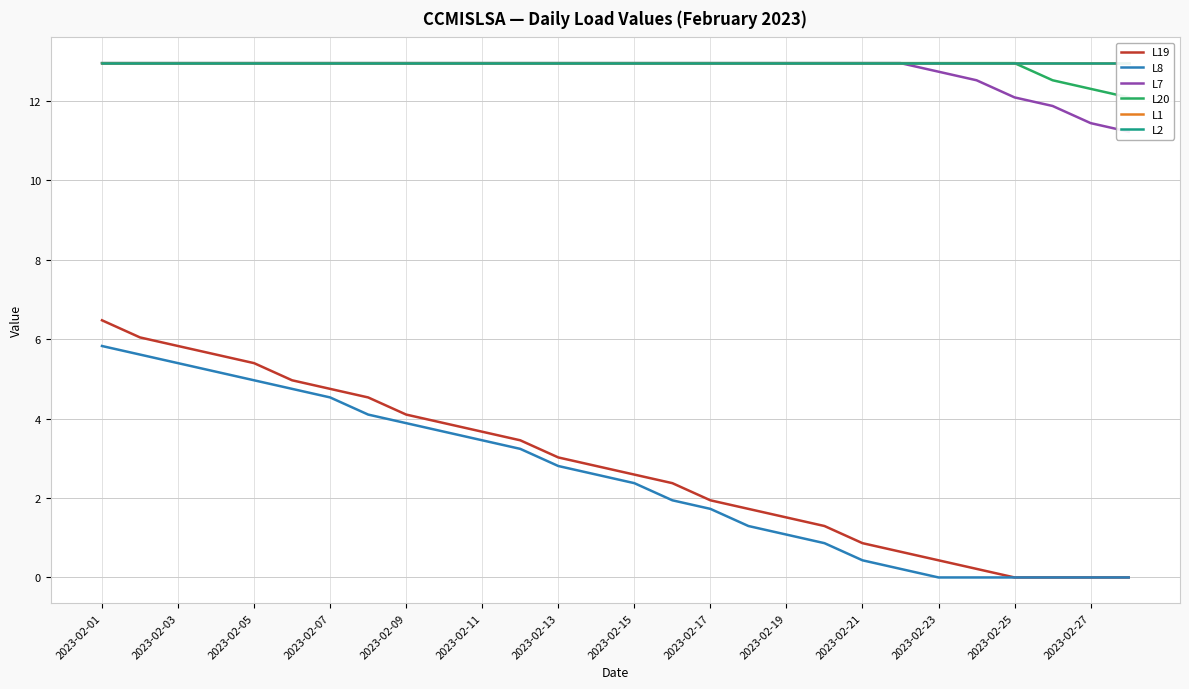

List the series in order of their peak value, lowest first.

L8, L19, L7, L20, L1, L2